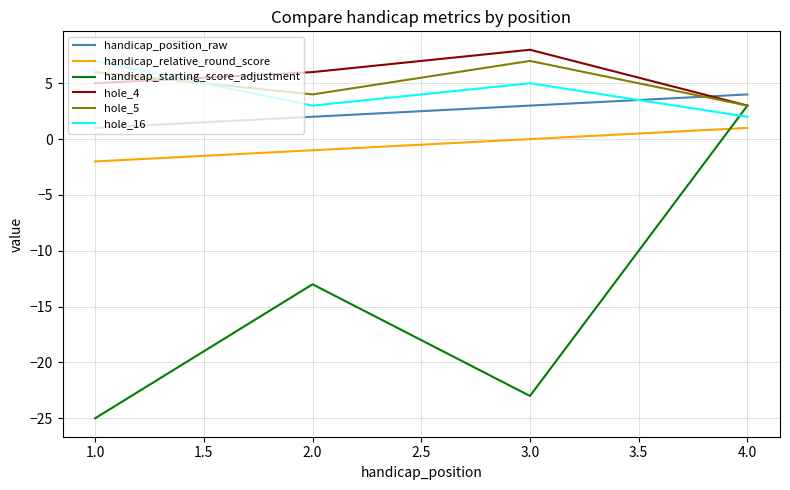

The hole_5 series shows 7 at 2.0. True or false?

False